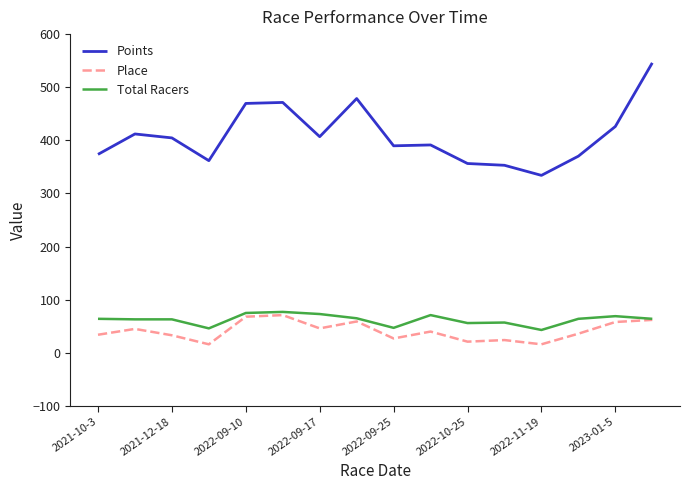

Which series has the largest total across all categories?

Points